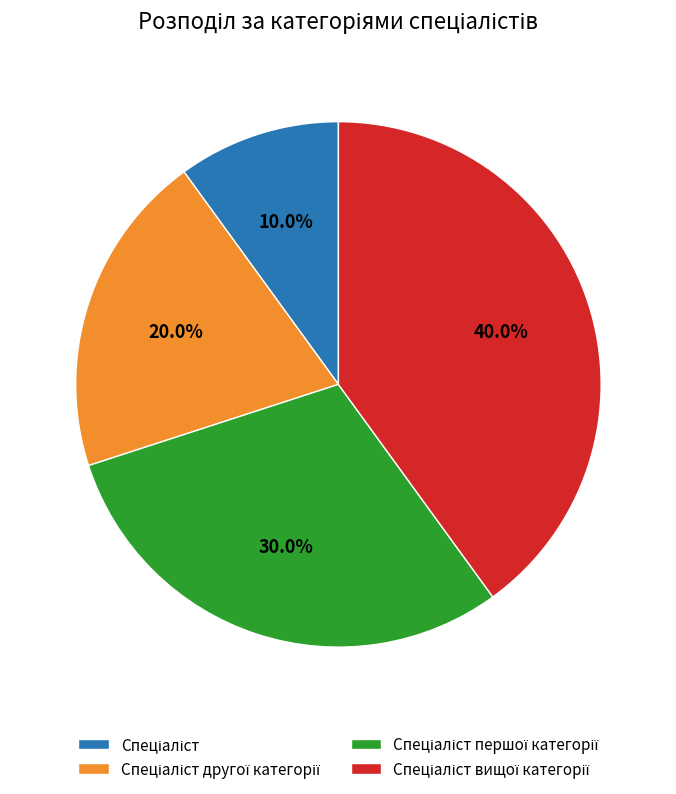

How many slices are in this pie chart?

4